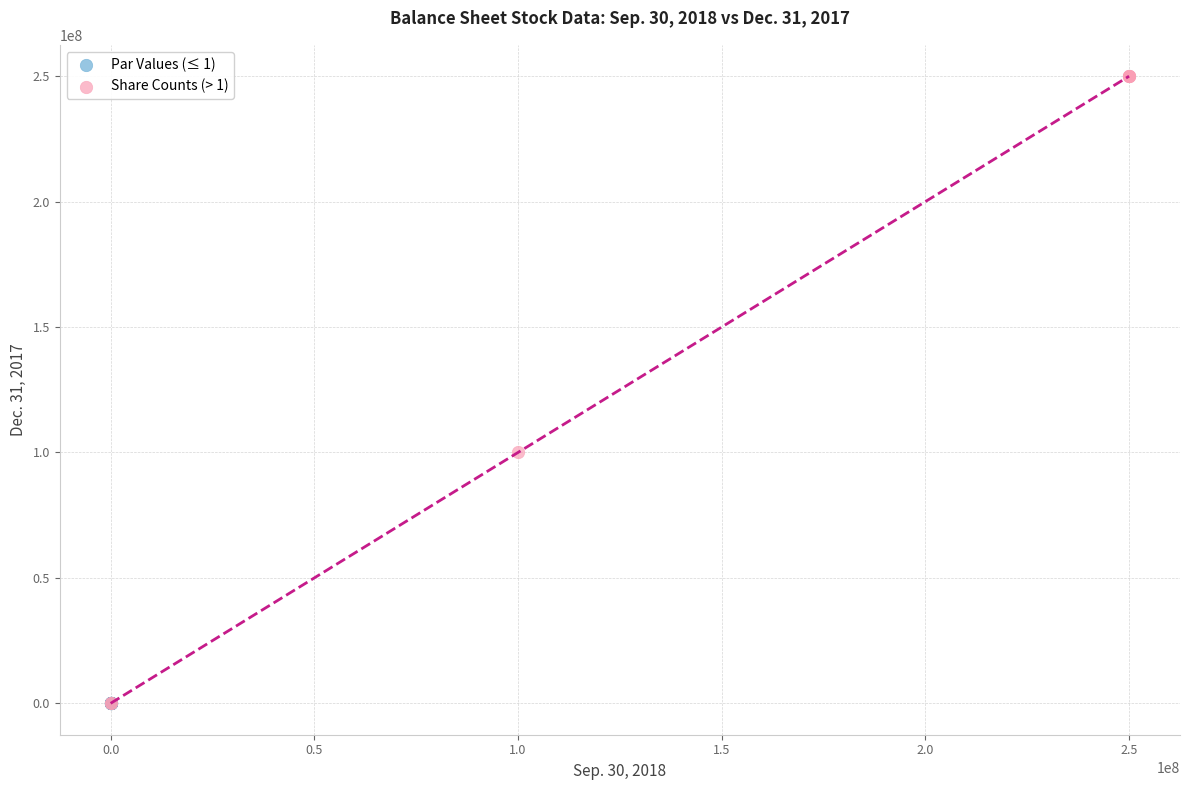

What are all the series names shown in the legend?

Par Values (≤ 1), Share Counts (> 1)